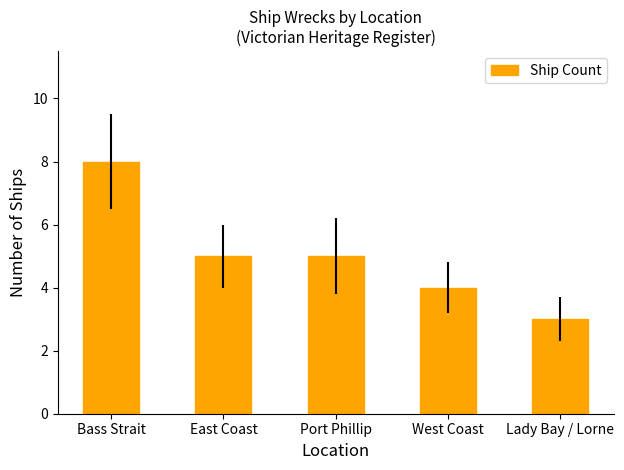

Approximately how many times larger is the value at Bass Strait compared to East Coast?

1.6